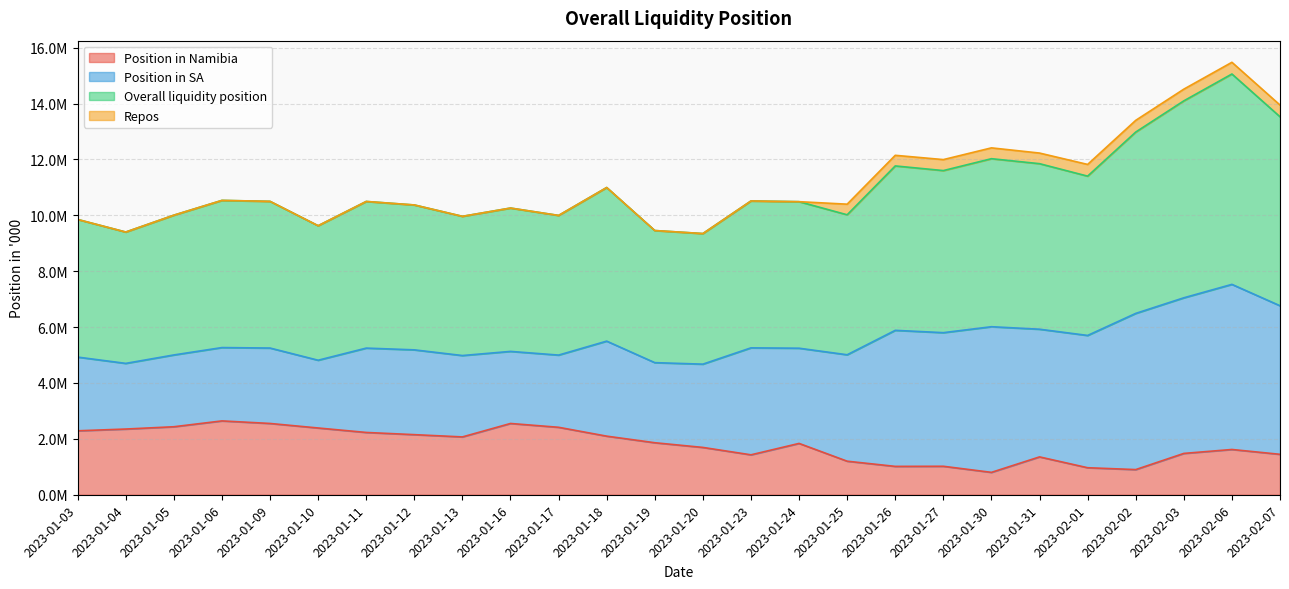

What position from the right is 2023-01-25?

10